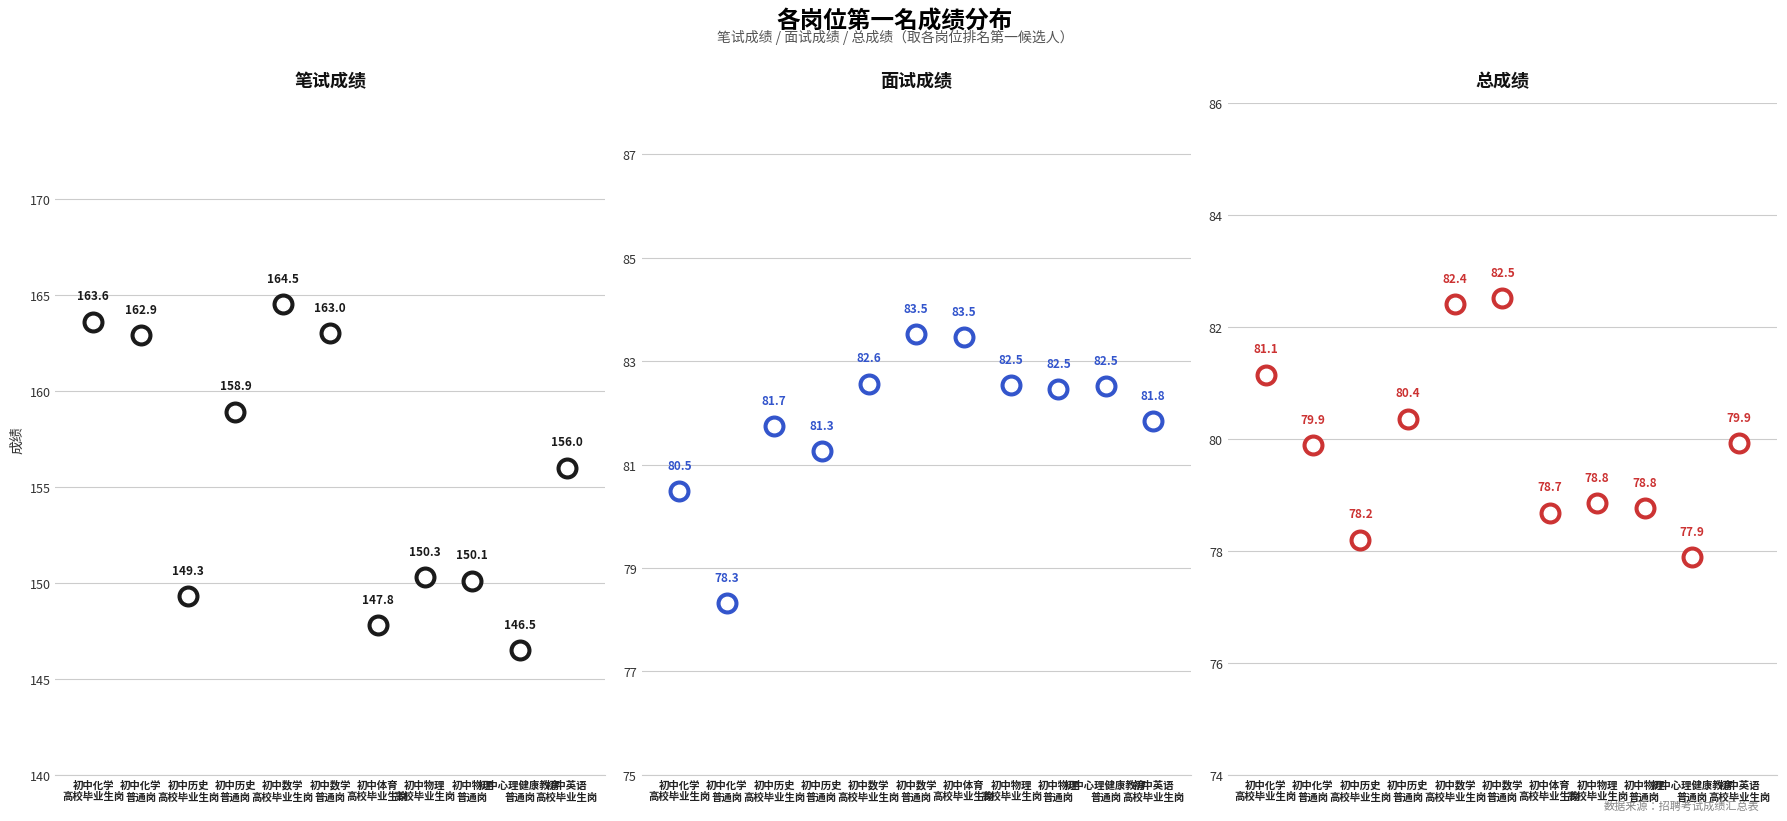

What are all the series names shown in the legend?

笔试成绩, 面试成绩, 总成绩